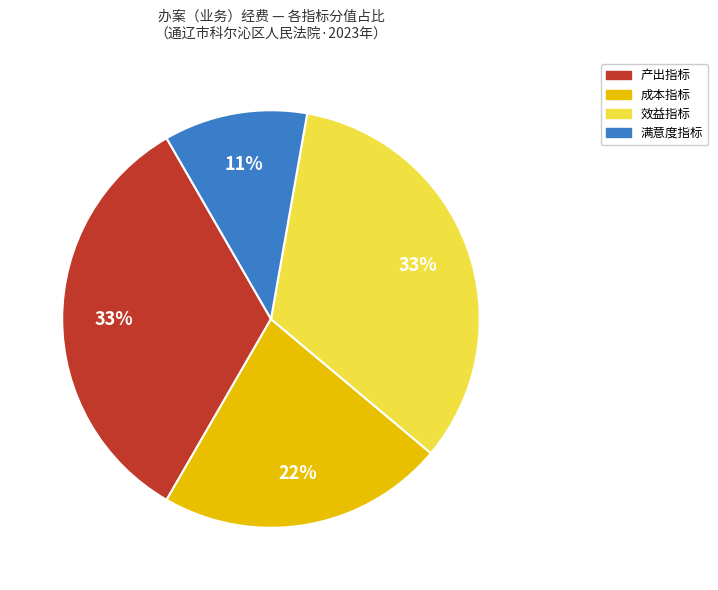

Which category has the smallest portion of the pie?

满意度指标